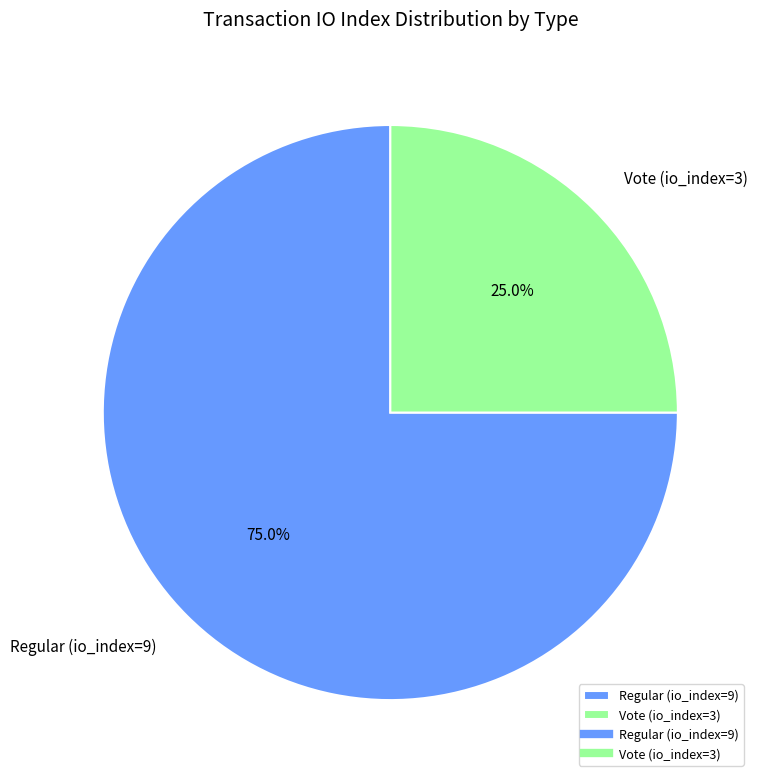

What is the largest slice in the pie chart?

Regular (io_index=9)